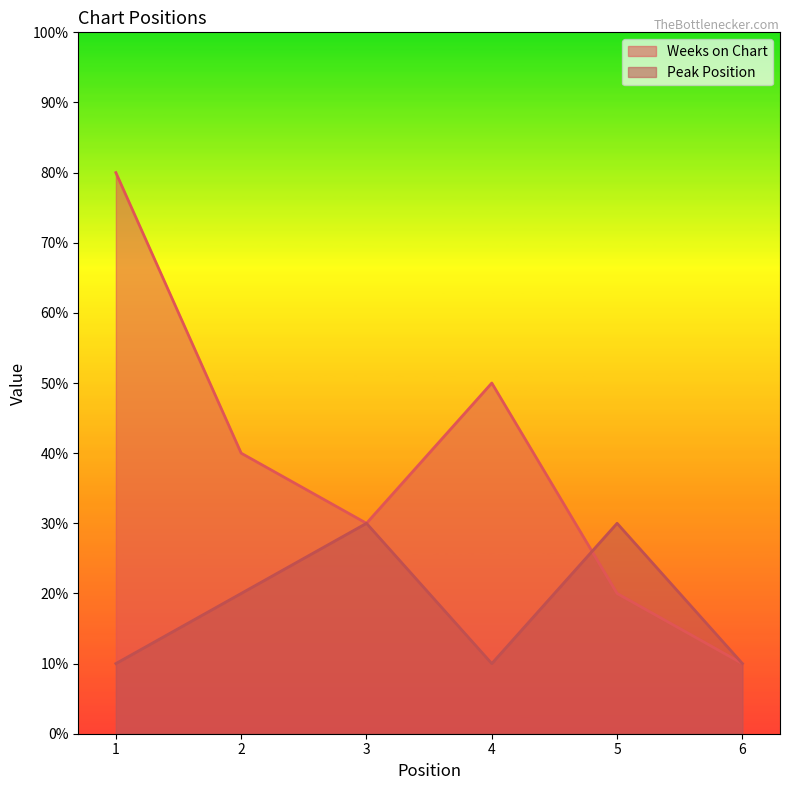

Which category has the highest value in the Peak Position series?

3